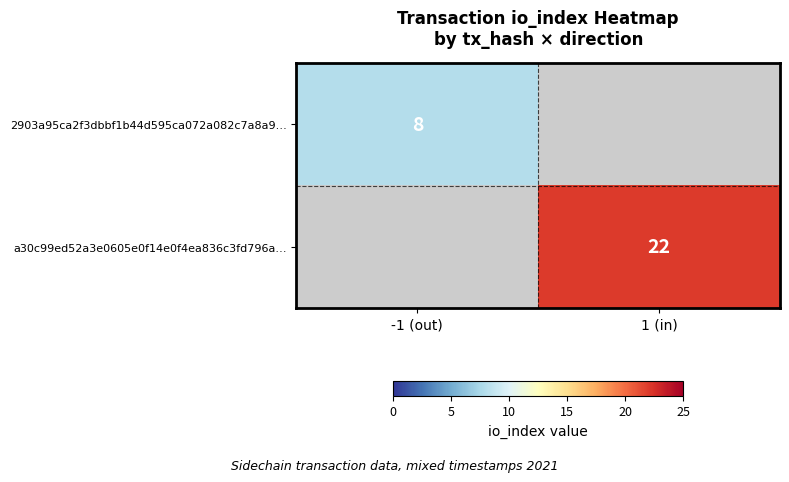

The value of a30c99ed52a3e0605e0f14e0f4ea836c3fd796a… at 1 (in) is 22. True or false?

True